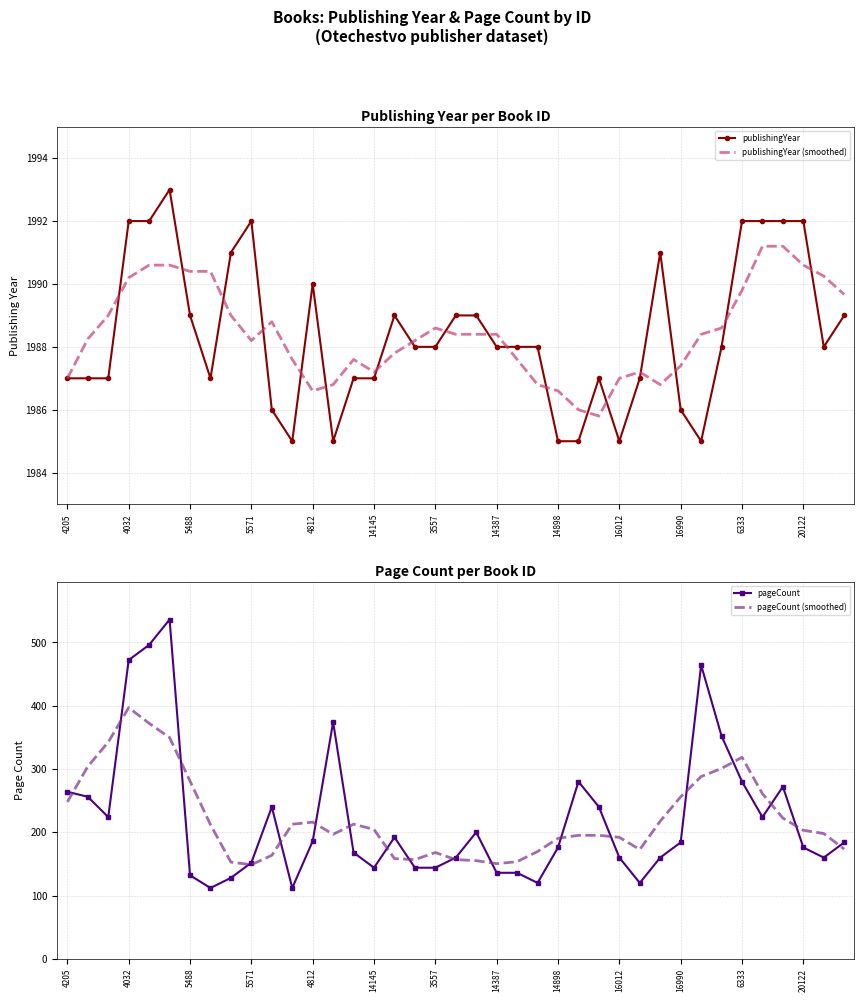

What is the highest value of the publishingYear (smoothed) series?

1991.2